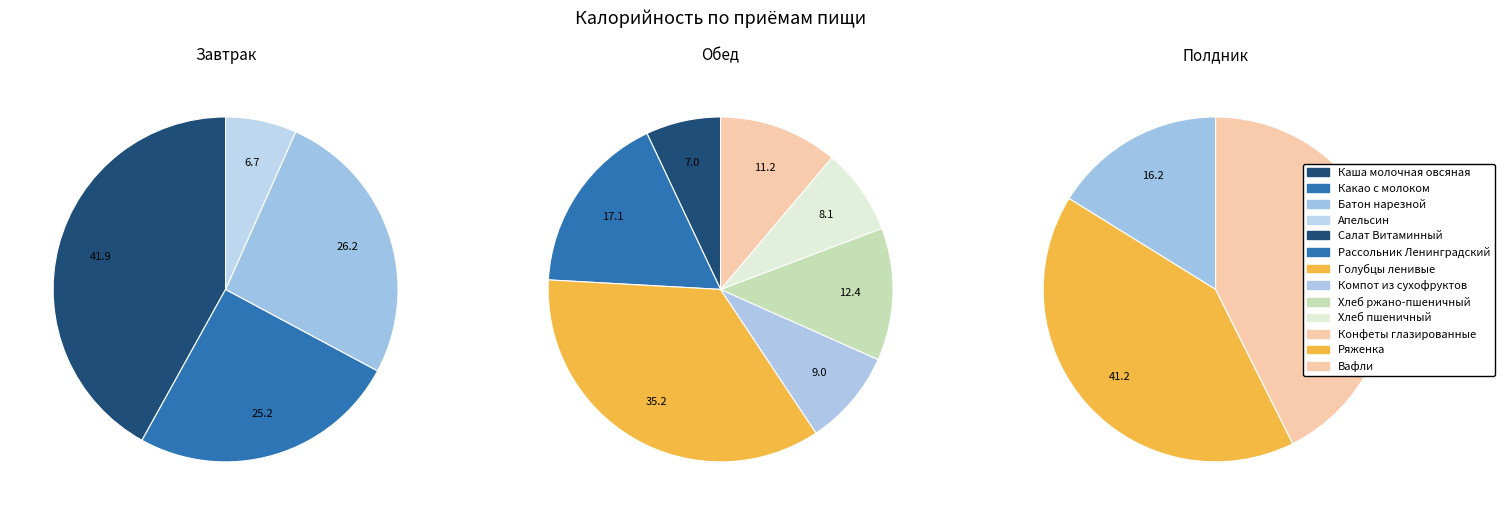

The Полдник slice represents 9% of the pie. True or false?

False